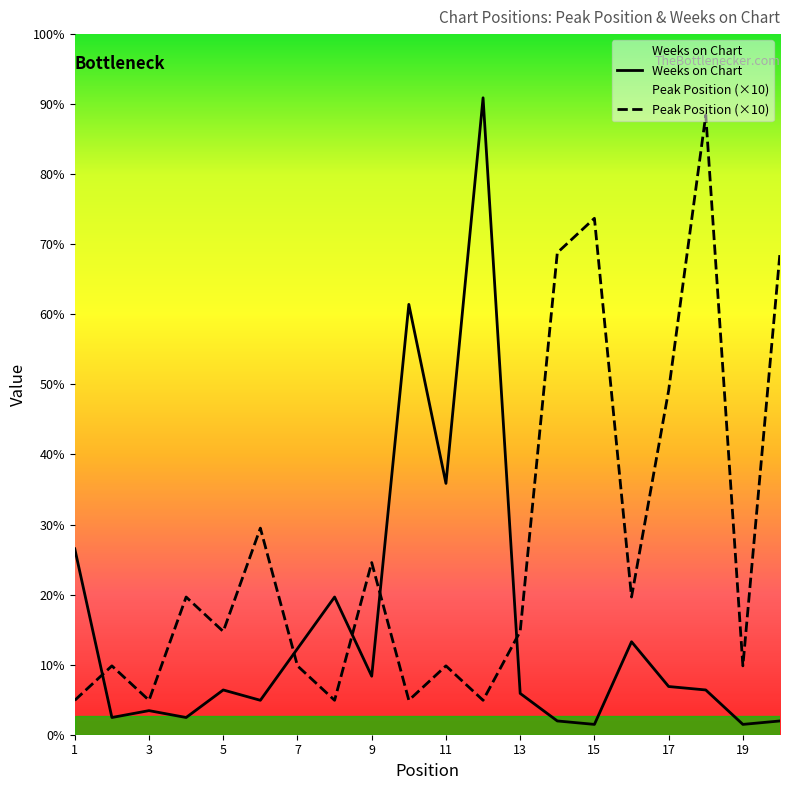

At 17, list the series in order from smallest to largest.

Weeks on Chart, Peak Position (×10)